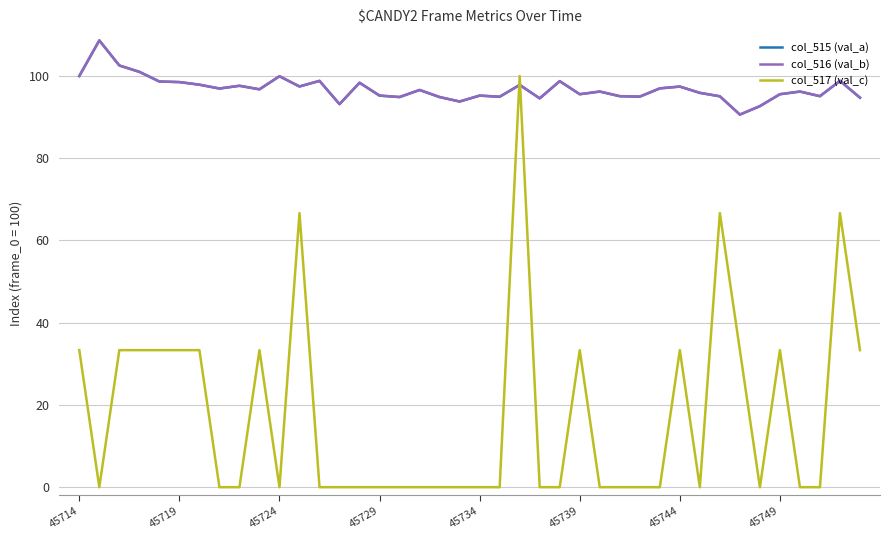

What is the maximum value for col_516 (val_b)?

108.7